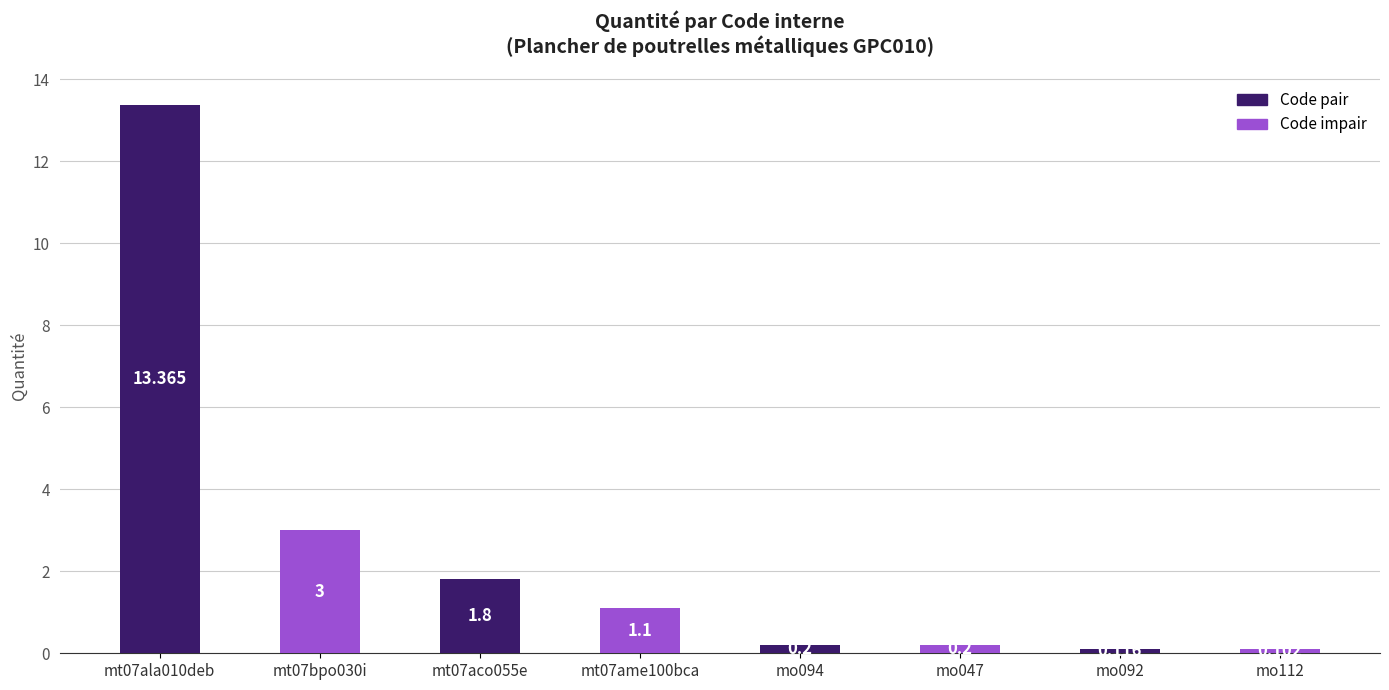

True or false: the data shows 0.0 at mo092.

False